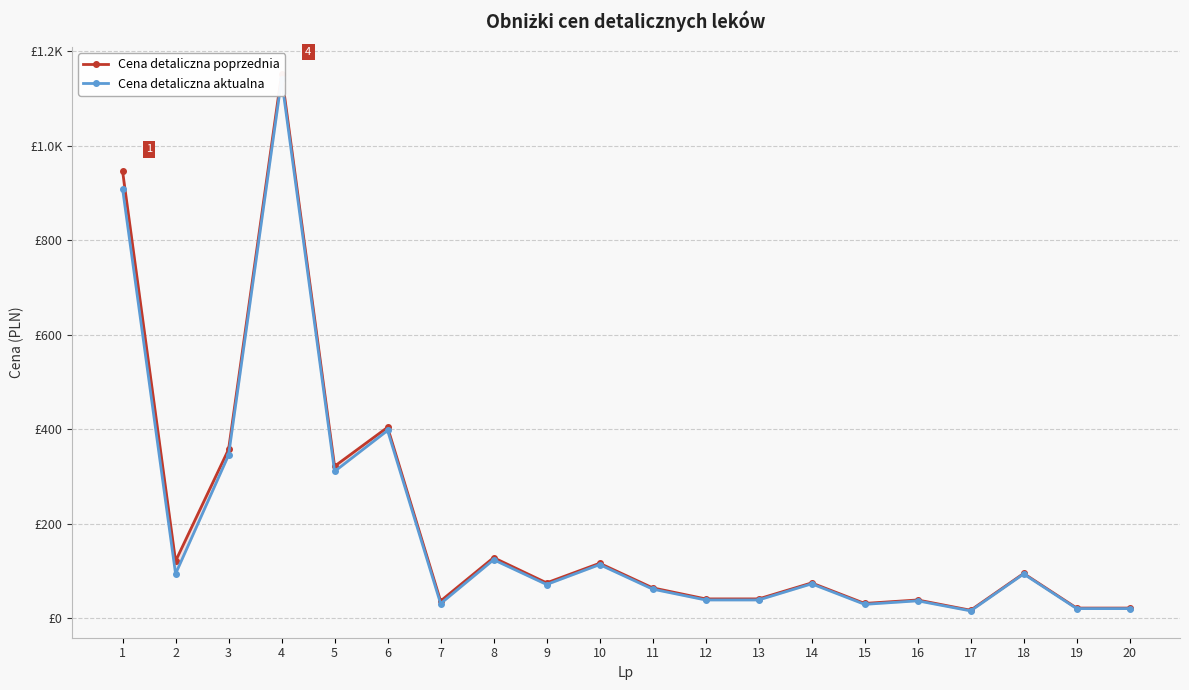

How many data points in Cena detaliczna poprzednia are less than 74?

9